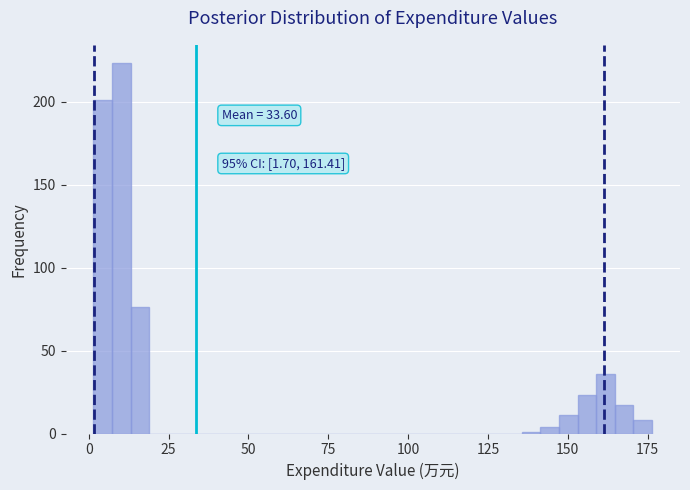

Read against the x-axis, roughly where is the centre of the tallest bar?

10